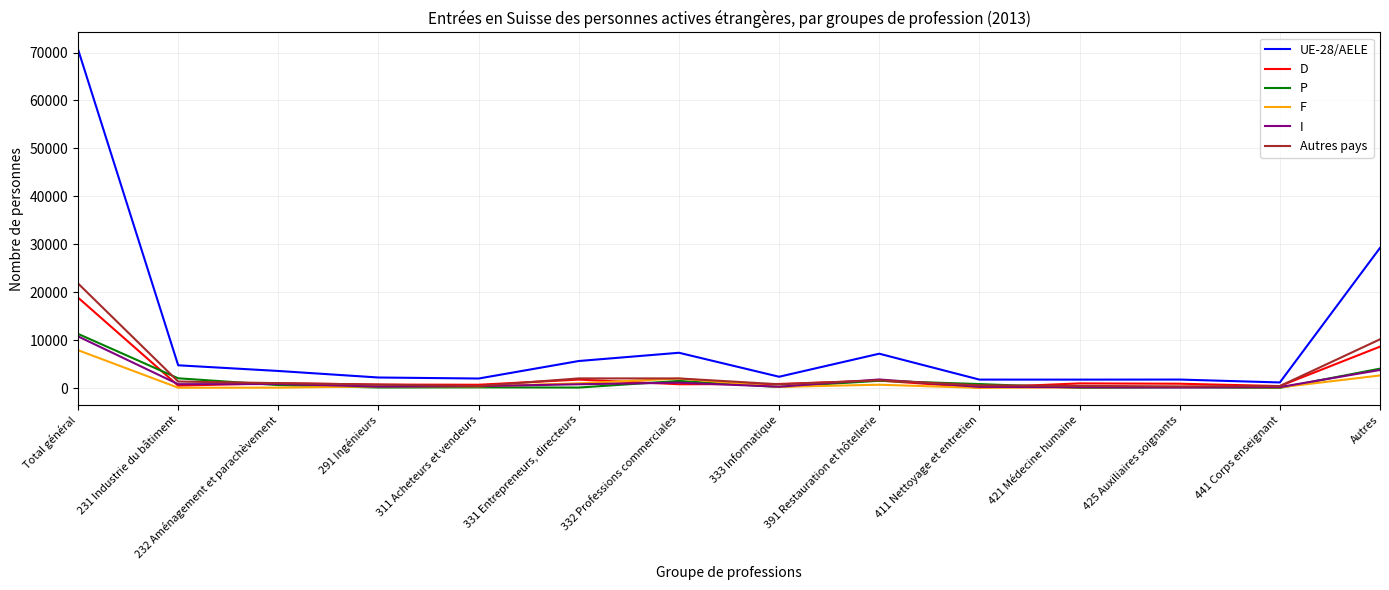

Which series has the largest total across all categories?

UE-28/AELE